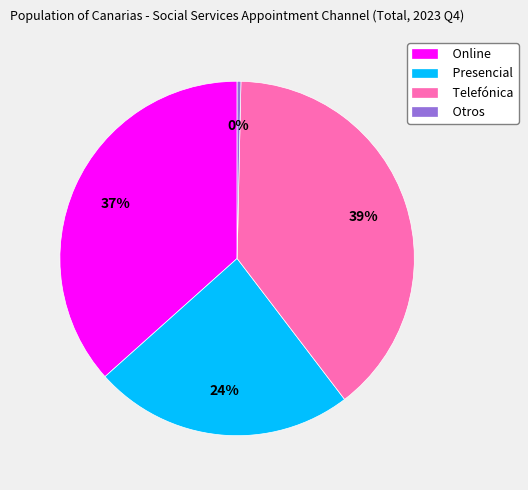

To the nearest percent, what percentage of the pie is Presencial?

24%